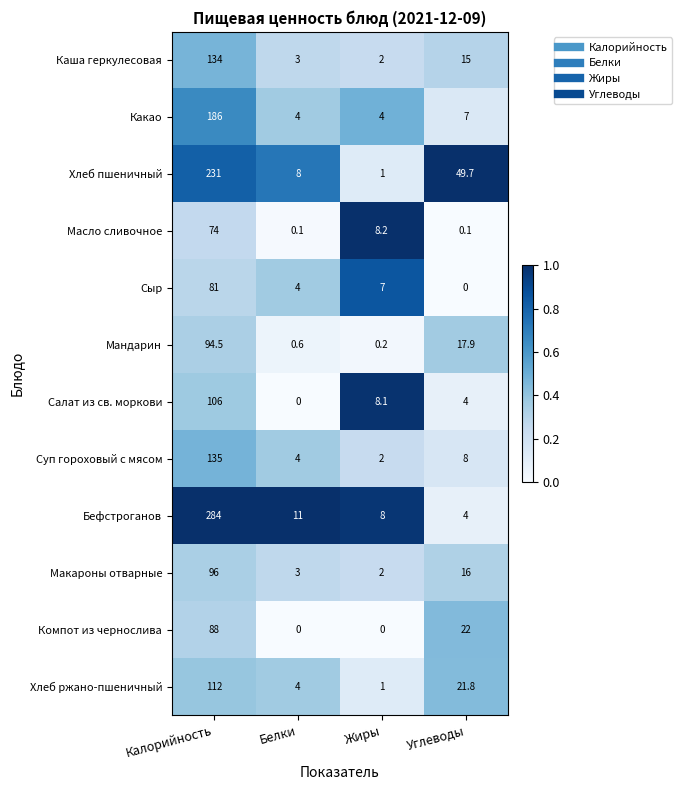

Count the Компот из чернослива values in the range 0 to 88.

4